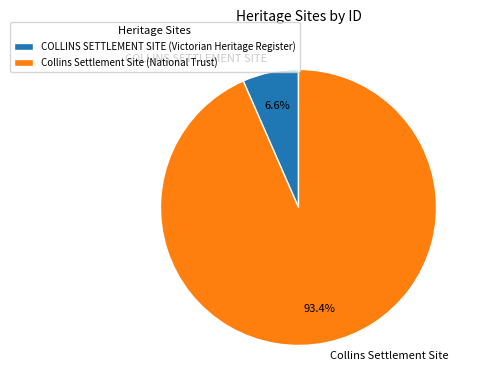

What is the total percentage of Collins Settlement Site and COLLINS SETTLEMENT SITE?

100.0%